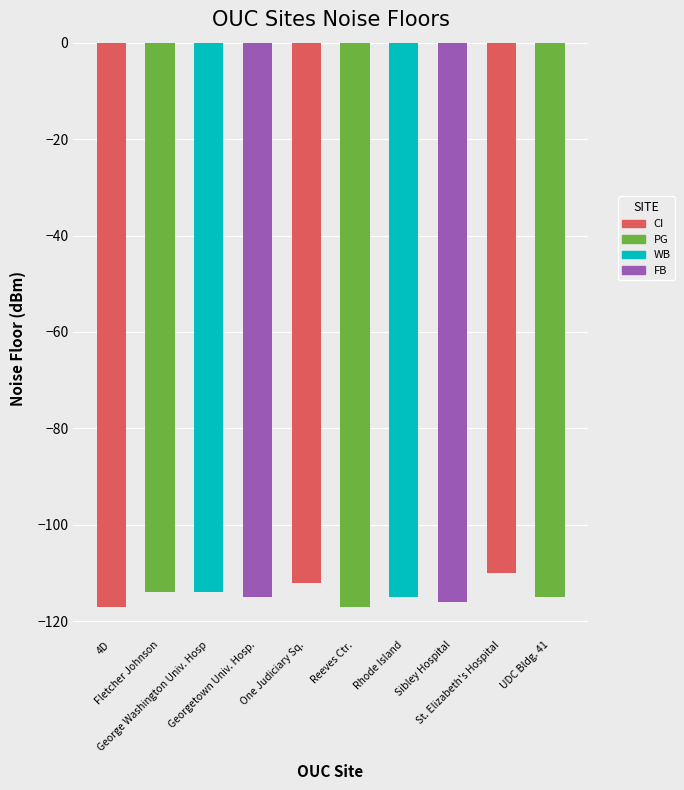

Between Georgetown Univ. Hosp. and One Judiciary Sq., which is larger?

One Judiciary Sq.